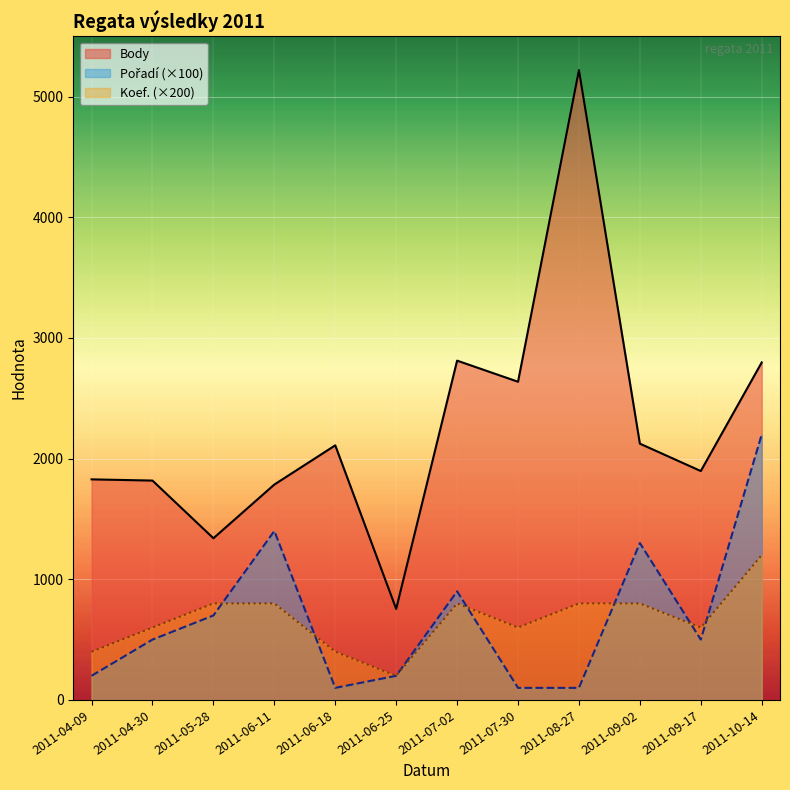

What is the sum of the Body values at 2011-04-09 and 2011-08-27?

7048